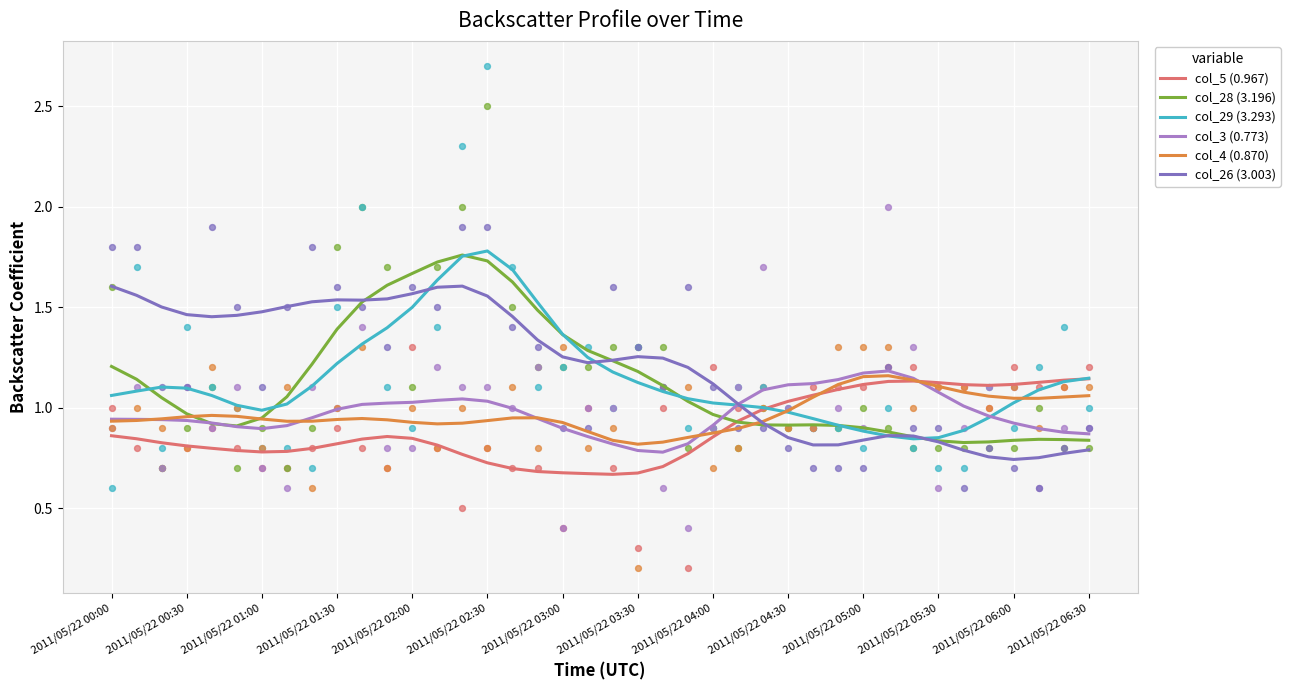

Which series reaches the maximum Y coordinate?

col_29 (3.293)